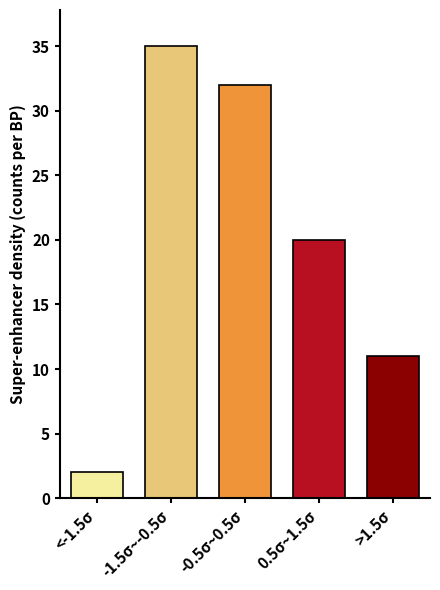

Reading left to right, extract all data points from this chart.

2	35	32	20	11